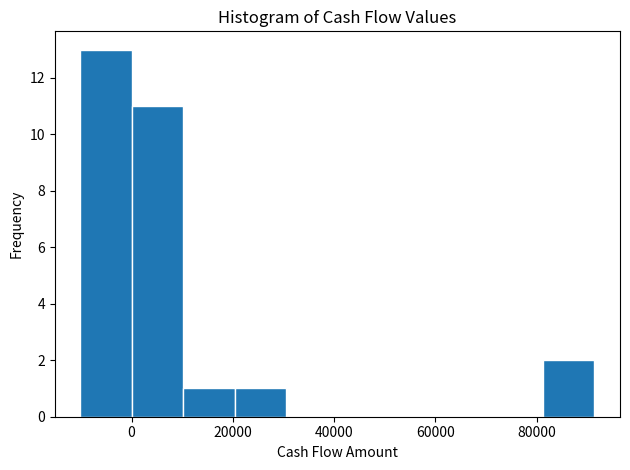

What is the height of the bar covering -10000 to 0 on the x-axis? Neither the bar edges nor the heights are printed on the chart, so give them approximately, as read against the axes.

13